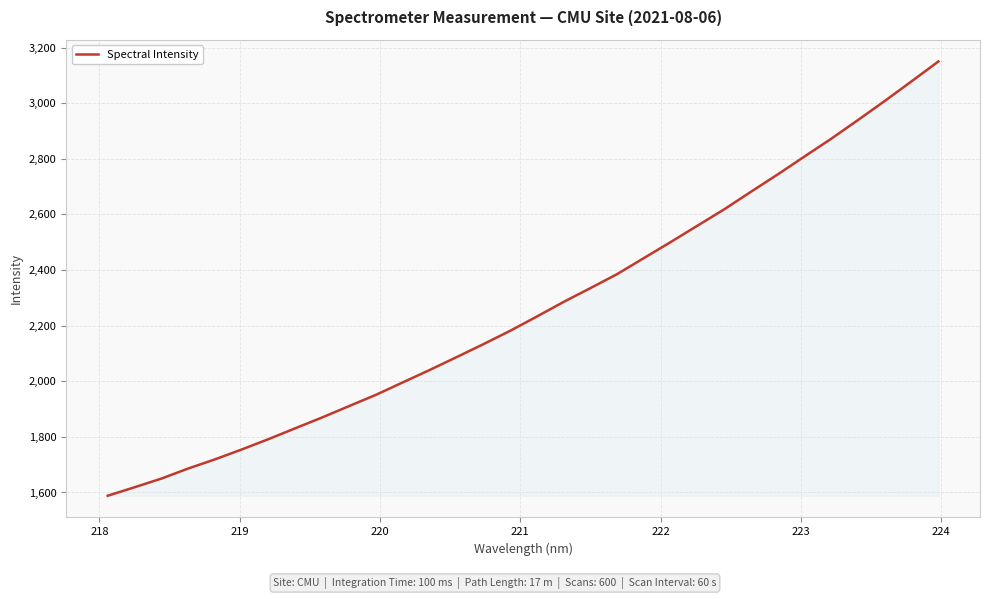

What is the maximum value shown in the chart?

3150.3